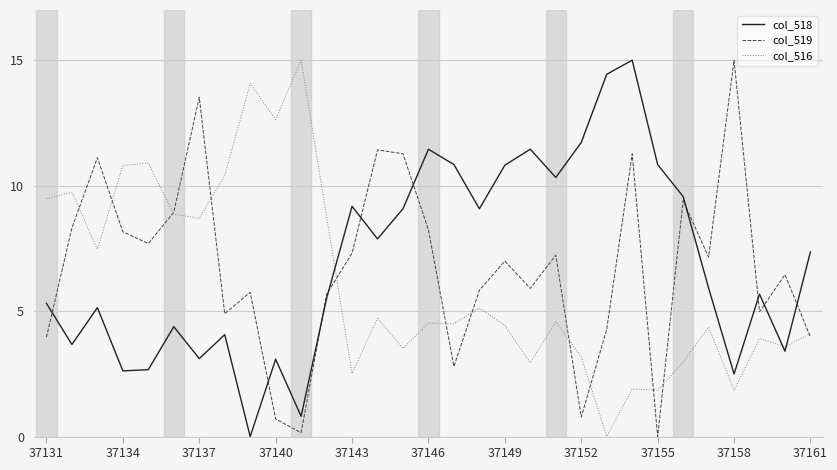

What is the greatest value displayed?

15.0